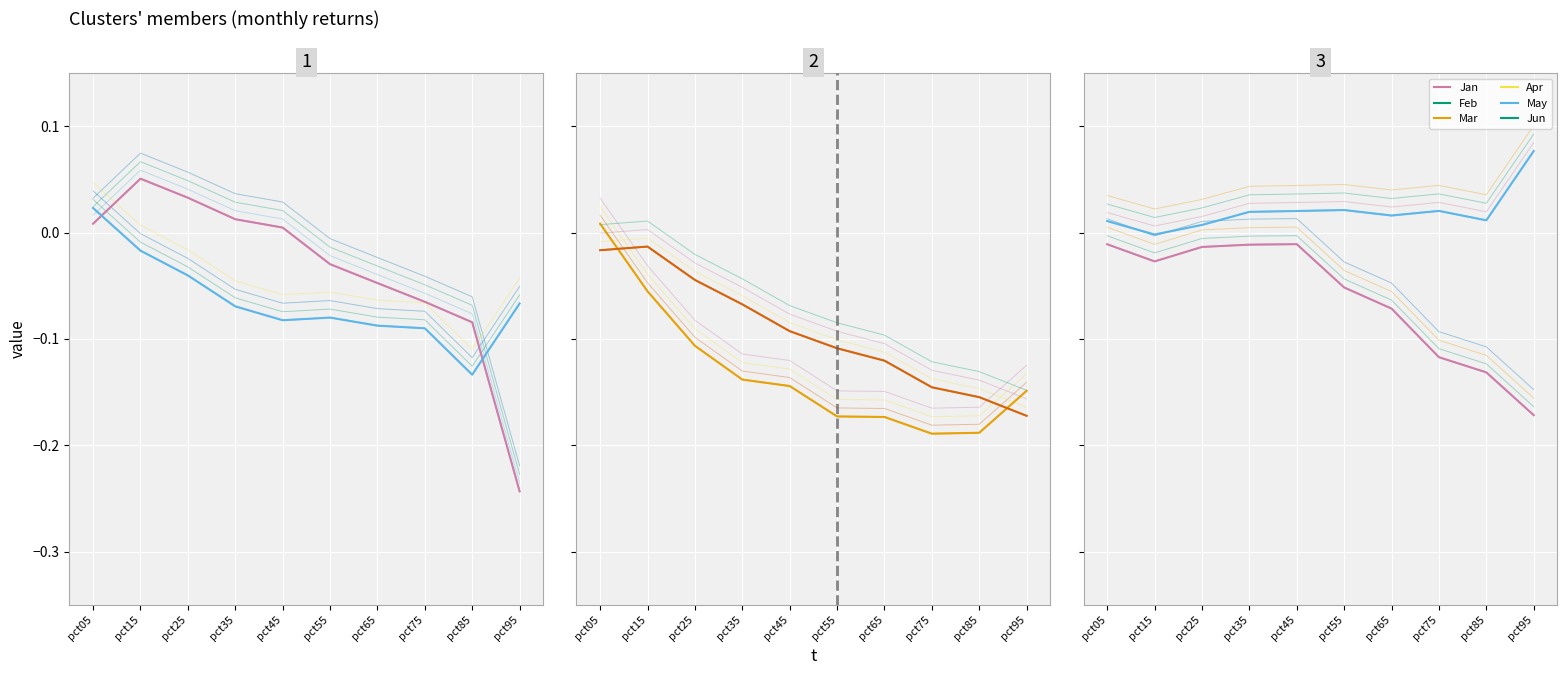

What is the total value across all series at pct65?

-0.4